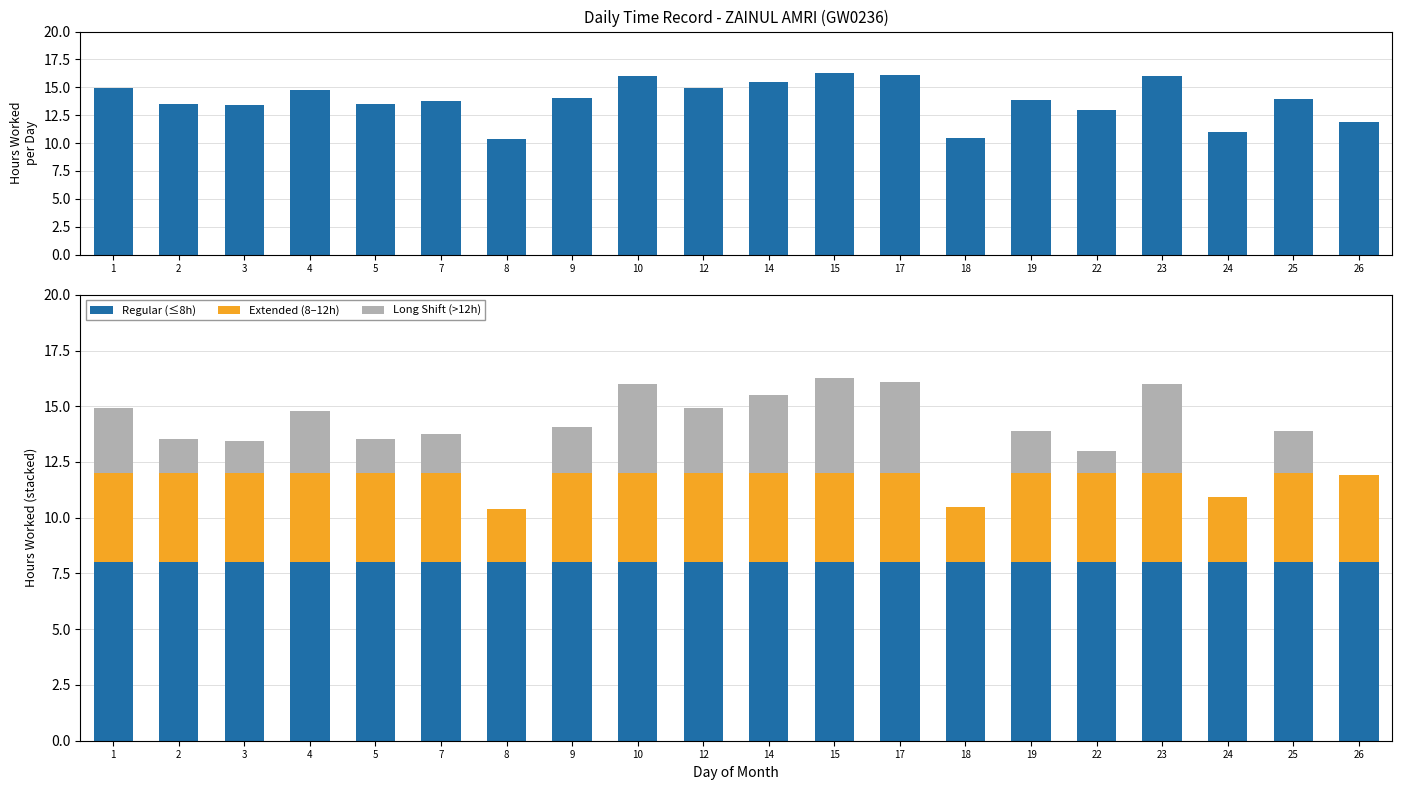

What is the sum of the Regular (≤8h) values at 17 and 22?

16.0